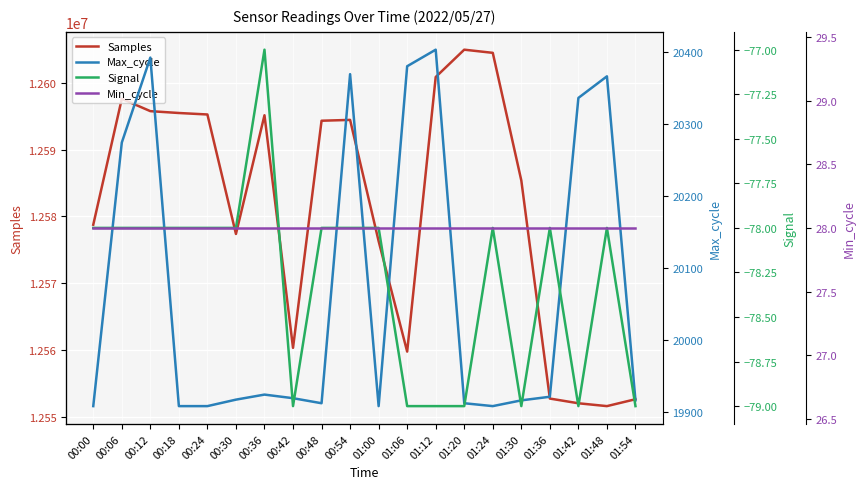

At which label does Min_cycle reach its minimum?

00:00